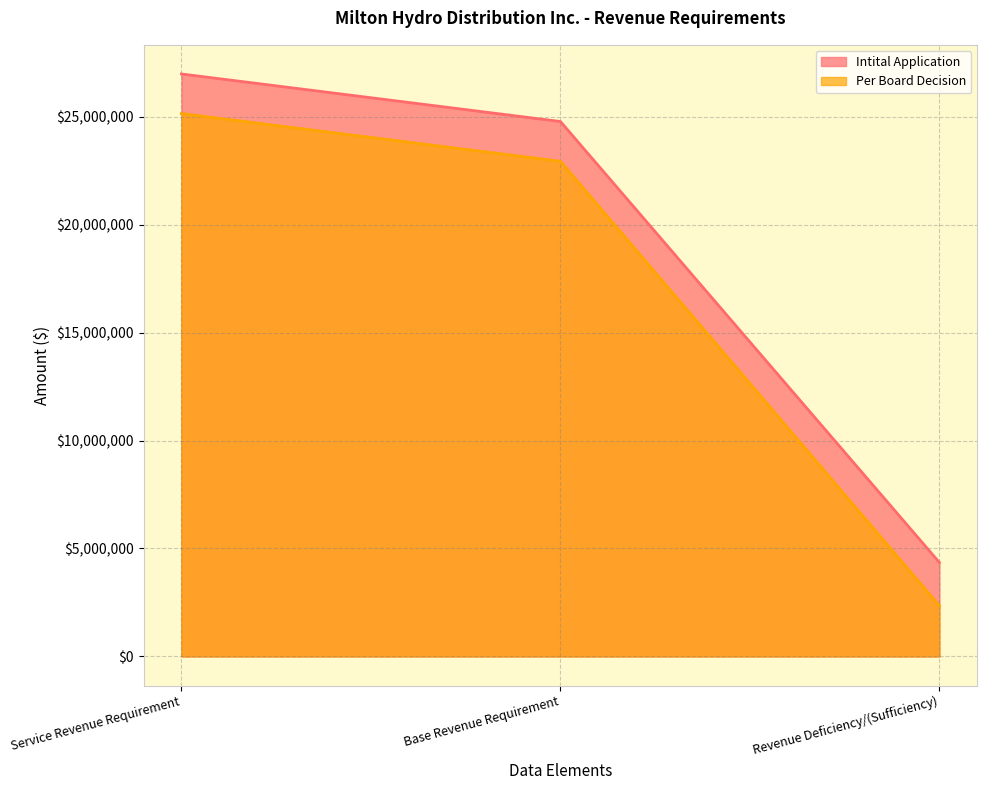

At how many categories does at least one series exceed 24571662?

2